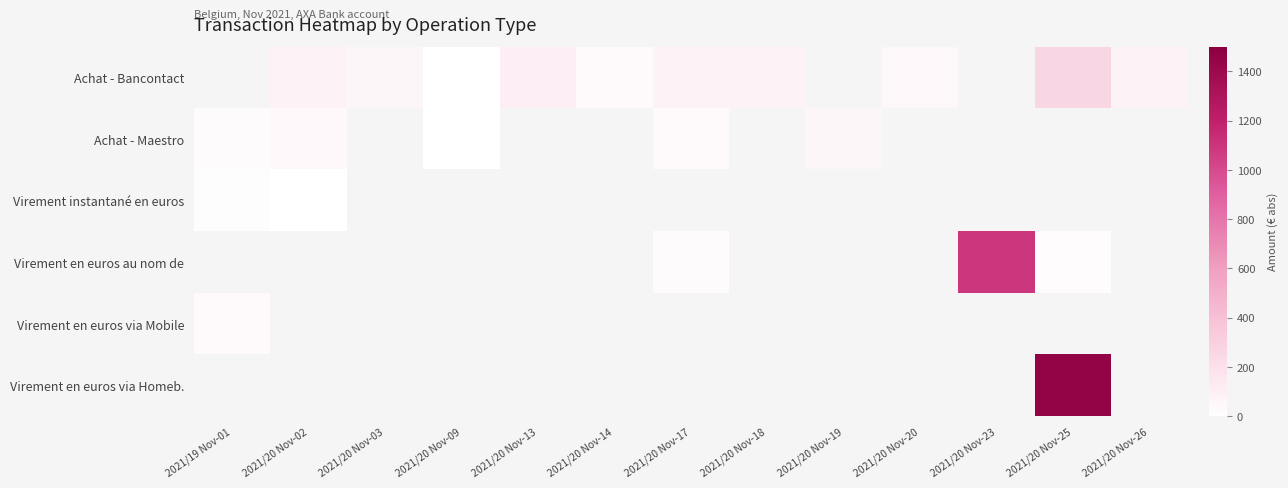

Count the Achat - Bancontact values in the range 39 to 109.

7